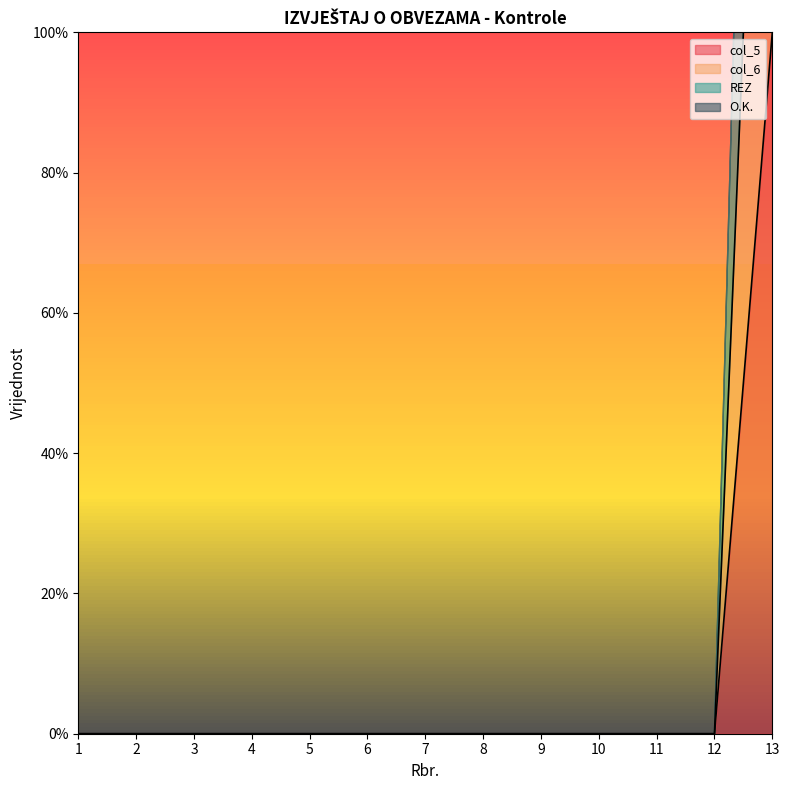

How many values in col_6 are above zero?

1